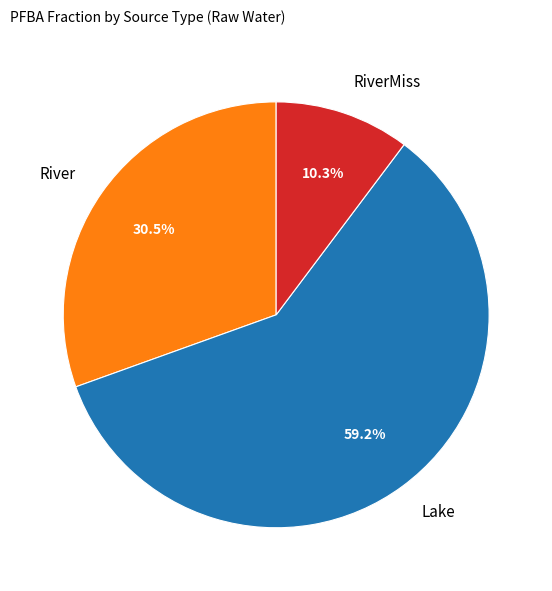

Rank the categories by value from lowest to highest.

RiverMiss, River, Lake